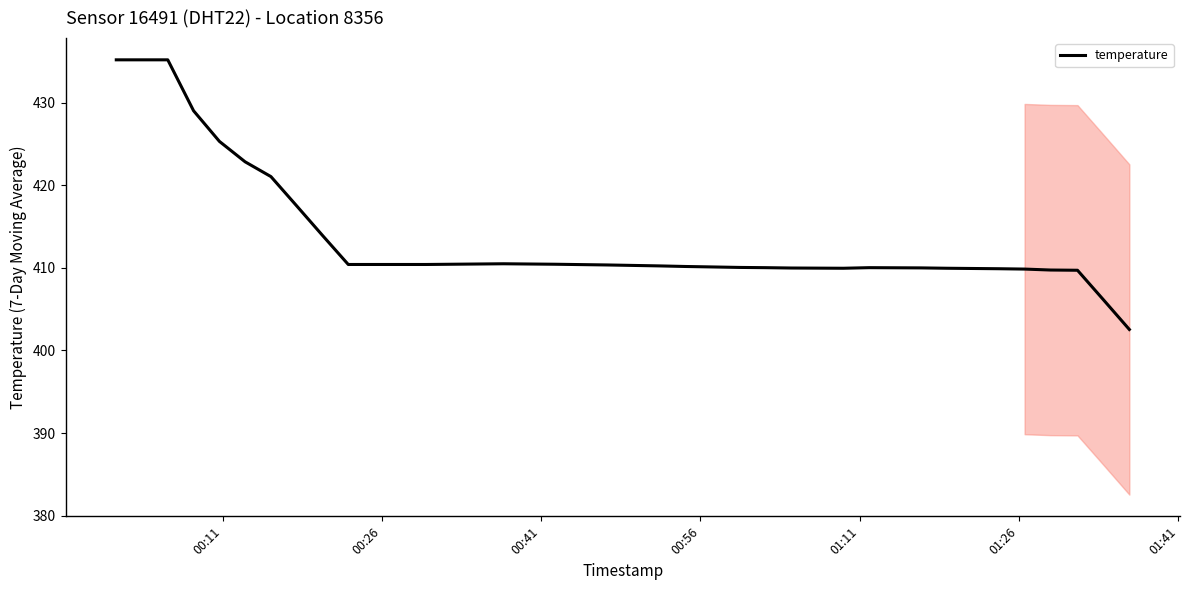

What is the difference between the maximum and minimum values?

32.7